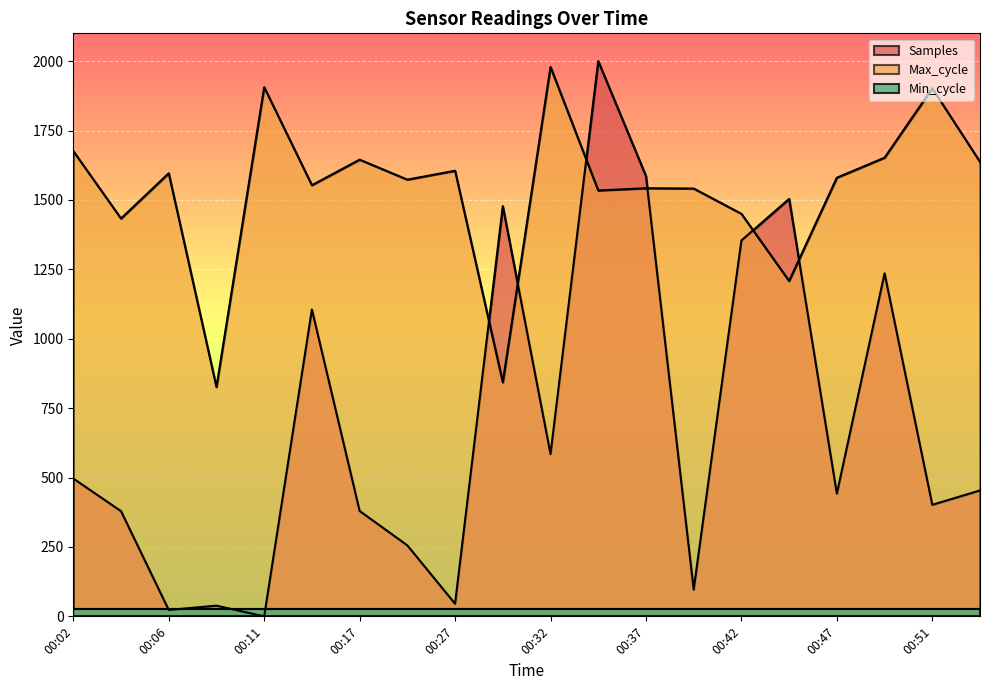

Rank the categories by Samples value from lowest to highest.

00:11, 00:06, 00:09, 00:27, 00:39, 00:25, 00:04, 00:17, 00:51, 00:47, 00:54, 00:02, 00:32, 00:14, 00:49, 00:42, 00:30, 00:44, 00:37, 00:34